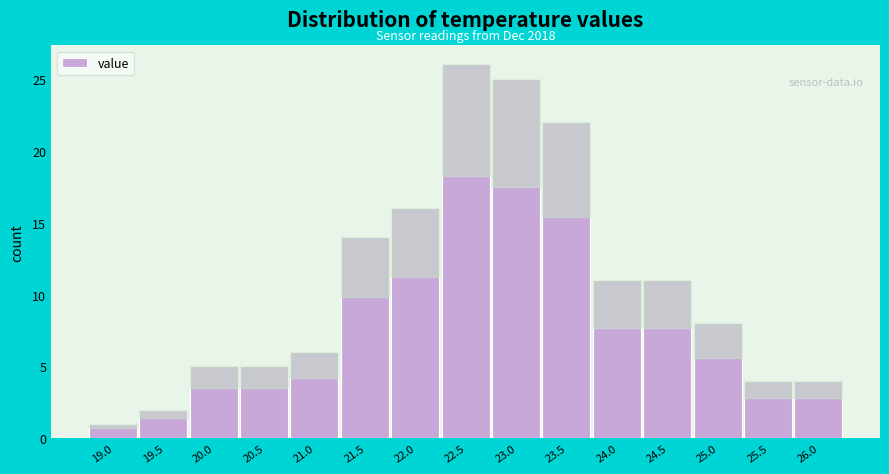

Reading right to left, transcribe all the data shown in this chart.

26.0=4	25.5=4	25.0=8	24.5=11	24.0=11	23.5=22	23.0=25	22.5=26	22.0=16	21.5=14	21.0=6	20.5=5	20.0=5	19.5=2	19.0=1